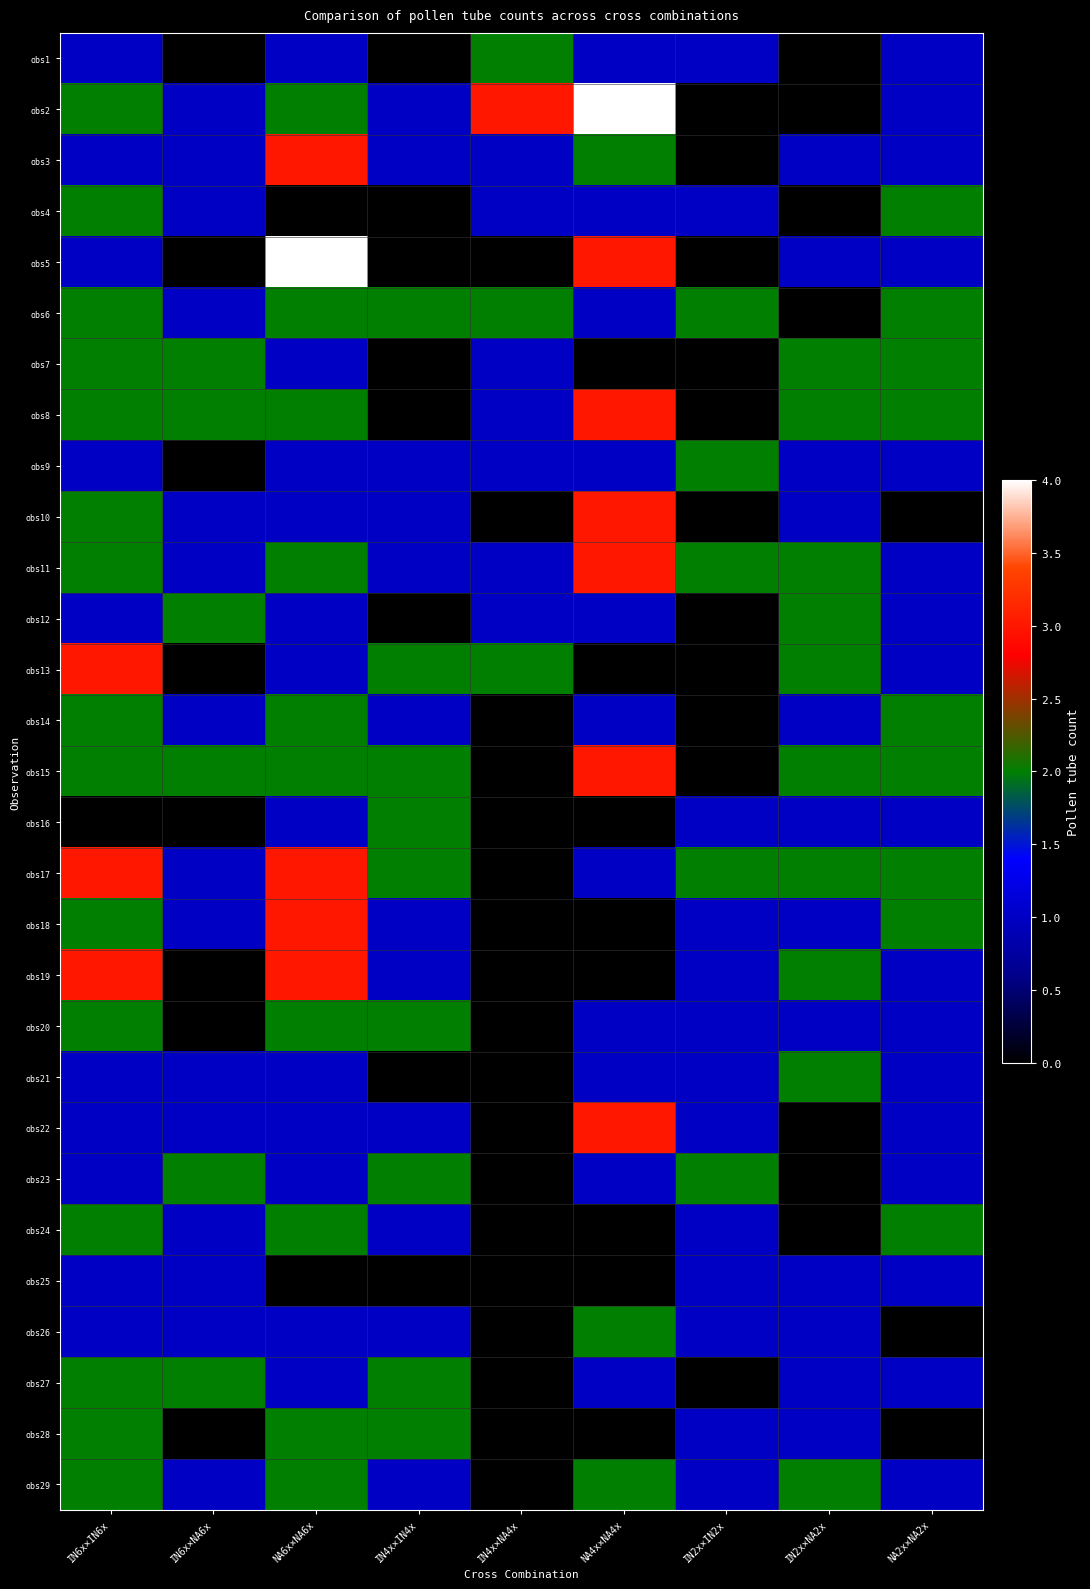

At how many categories does at least one series exceed 0?

9